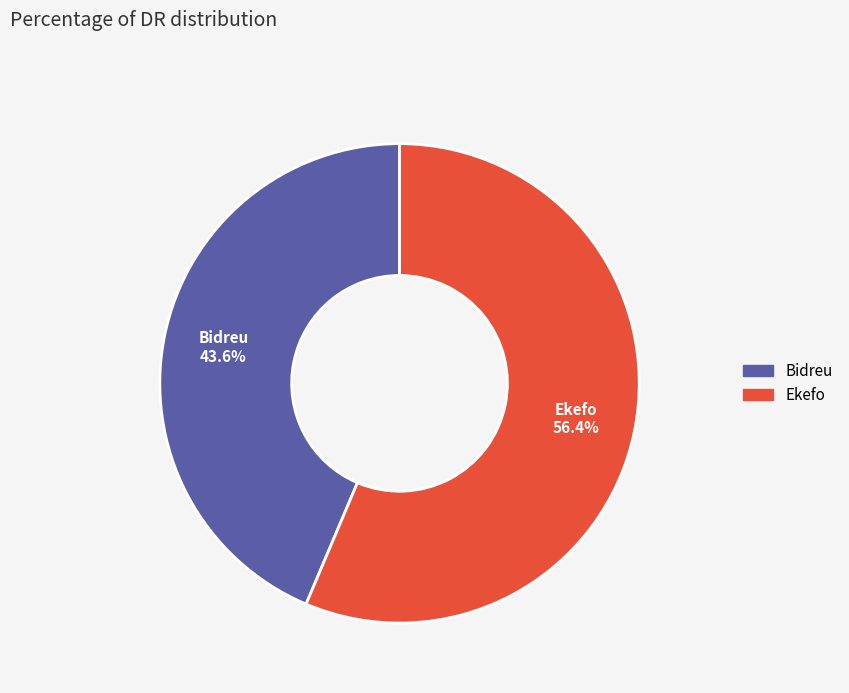

The Bidreu slice represents 55% of the pie. True or false?

False